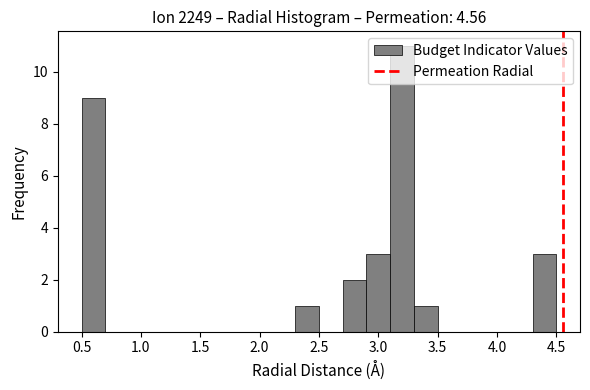

Reading left to right, transcribe this chart: for each bar, give the range it covers on the x-axis and its height. The values are not printed on the chart, so give them approximately, as read against the axis.

0.5 to 0.7: 9
0.7 to 0.9: 0
0.9 to 1.1: 0
1.1 to 1.3: 0
1.3 to 1.5: 0
1.5 to 1.7: 0
1.7 to 1.9: 0
1.9 to 2.1: 0
2.1 to 2.3: 0
2.3 to 2.5: 1
2.5 to 2.7: 0
2.7 to 2.9: 2
2.9 to 3.1: 3
3.1 to 3.3: 11
3.3 to 3.5: 1
3.5 to 3.7: 0
3.7 to 3.9: 0
3.9 to 4.1: 0
4.1 to 4.3: 0
4.3 to 4.5: 3